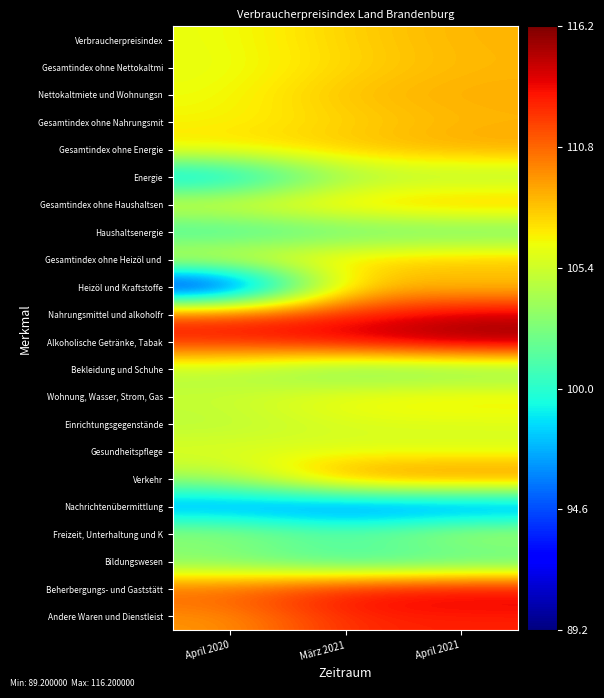

At April 2020, list the series in order from smallest to largest.

Heizöl und Kraftstoffe, Nachrichtenübermittlung, Energie, Haushaltsenergie, Bildungswesen, Verkehr, Bekleidung und Schuhe, Freizeit, Unterhaltung und K, Einrichtungsgegenstände, Wohnung, Wasser, Strom, Gas, Gesundheitspflege, Gesamtindex ohne Nettokaltmi, Verbraucherpreisindex, Nettokaltmiete und Wohnungsn, Gesamtindex ohne Nahrungsmit, Gesamtindex ohne Haushaltsen, Gesamtindex ohne Heizöl und, Gesamtindex ohne Energie, Andere Waren und Dienstleist, Beherbergungs- und Gaststätt, Nahrungsmittel und alkoholfr, Alkoholische Getränke, Tabak